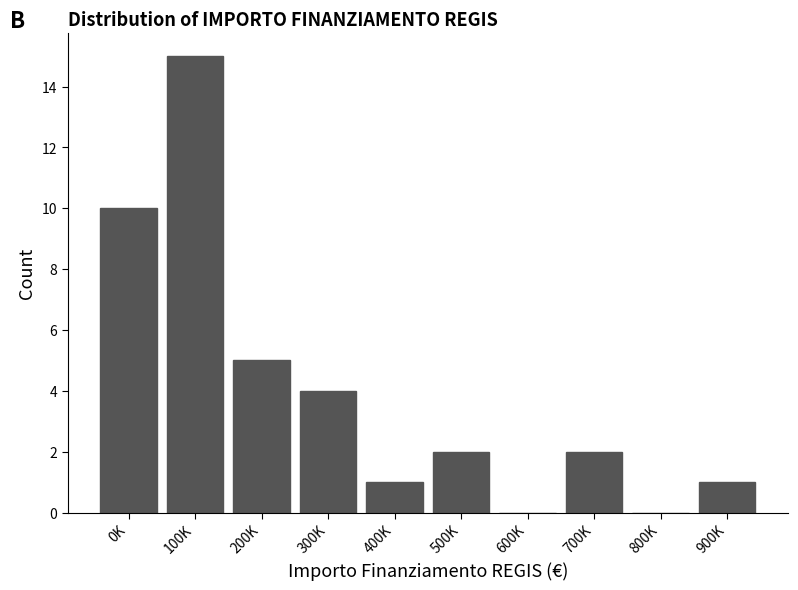

Reading left to right, extract all data points from this chart.

0K=10	100K=15	200K=5	300K=4	400K=1	500K=2	600K=0	700K=2	800K=0	900K=1